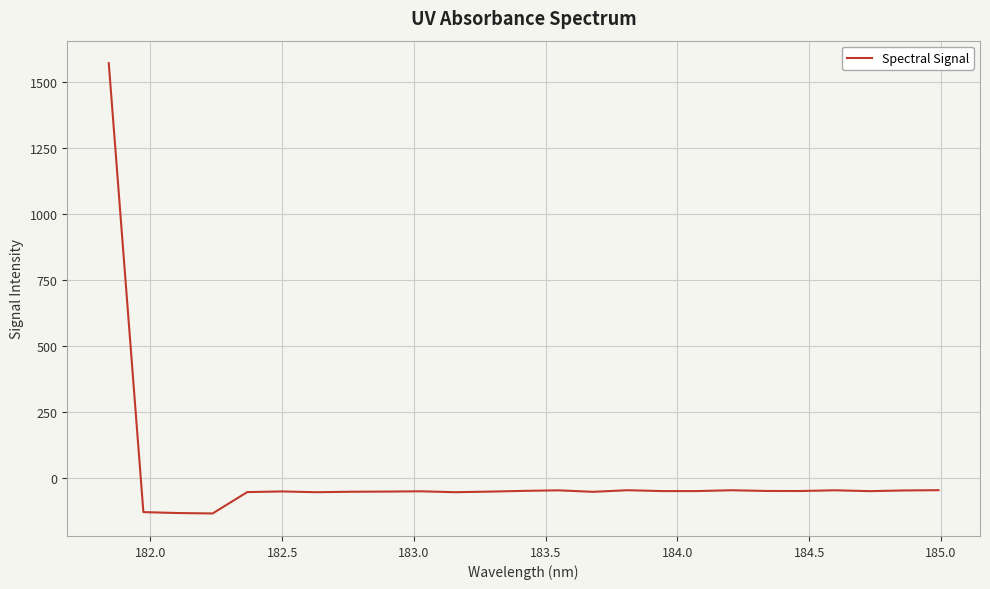

What is the difference between the maximum and minimum values?

1705.2